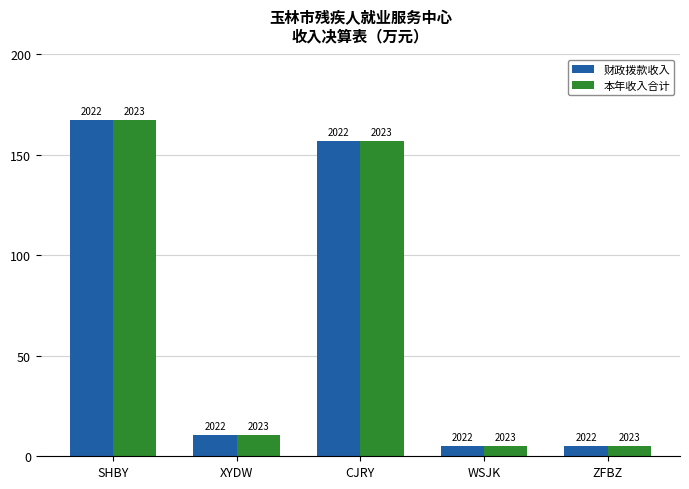

What are all the series names shown in the legend?

财政拨款收入, 本年收入合计